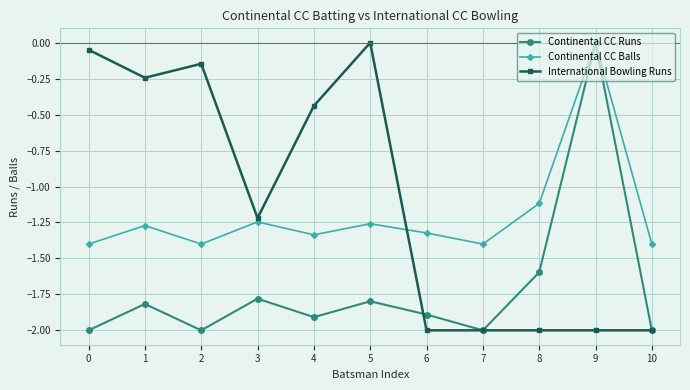

True or false: Continental CC Balls and International Bowling Runs cross at least once.

True